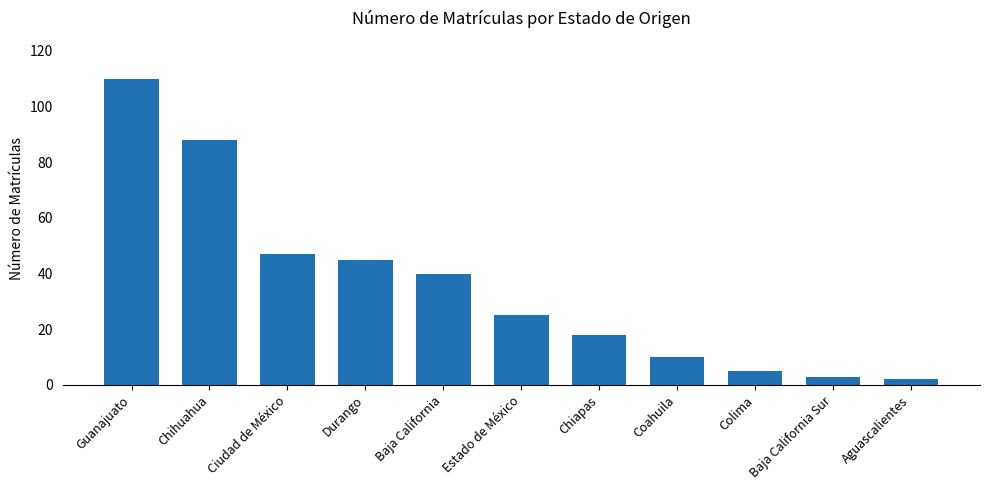

What is the greatest value displayed?

110